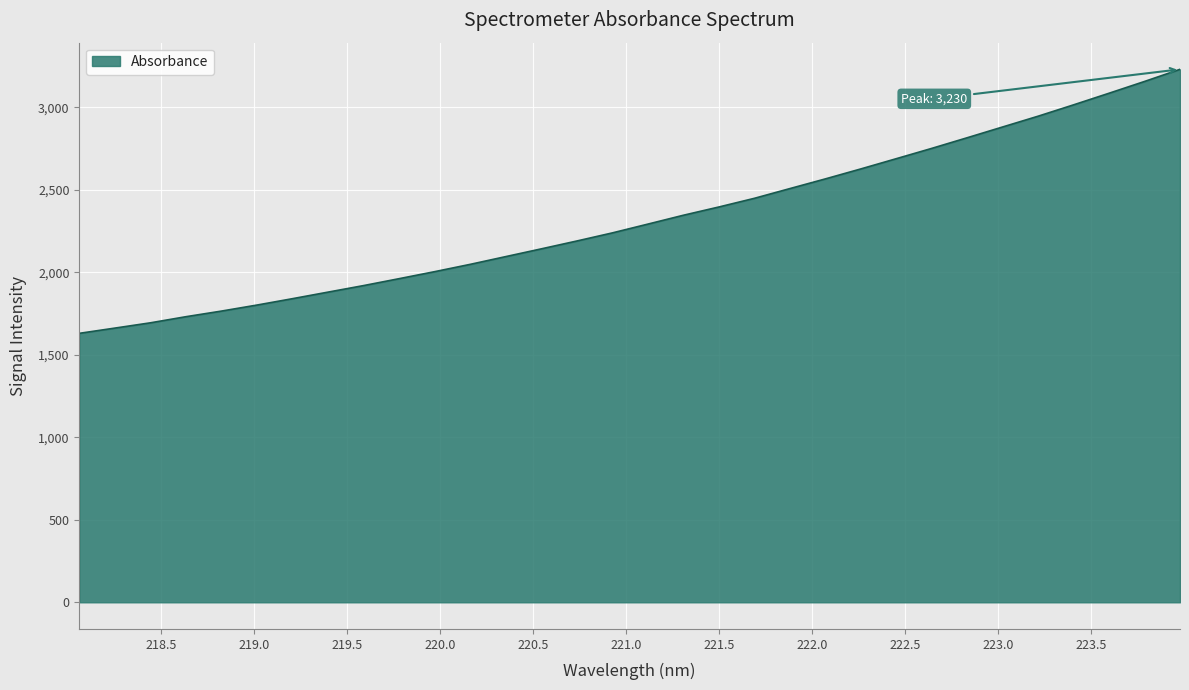

What is the maximum value shown in the chart?

3229.7